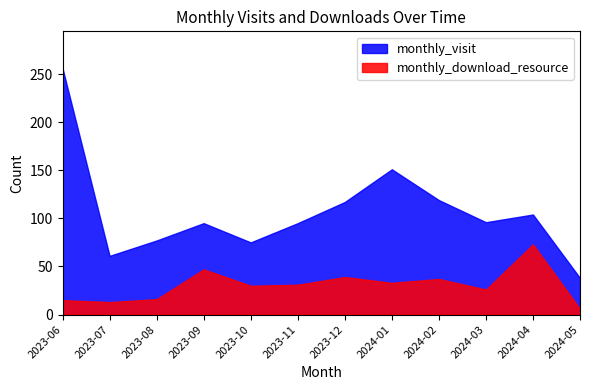

At which category does the chart reach its minimum across all series?

2024-05